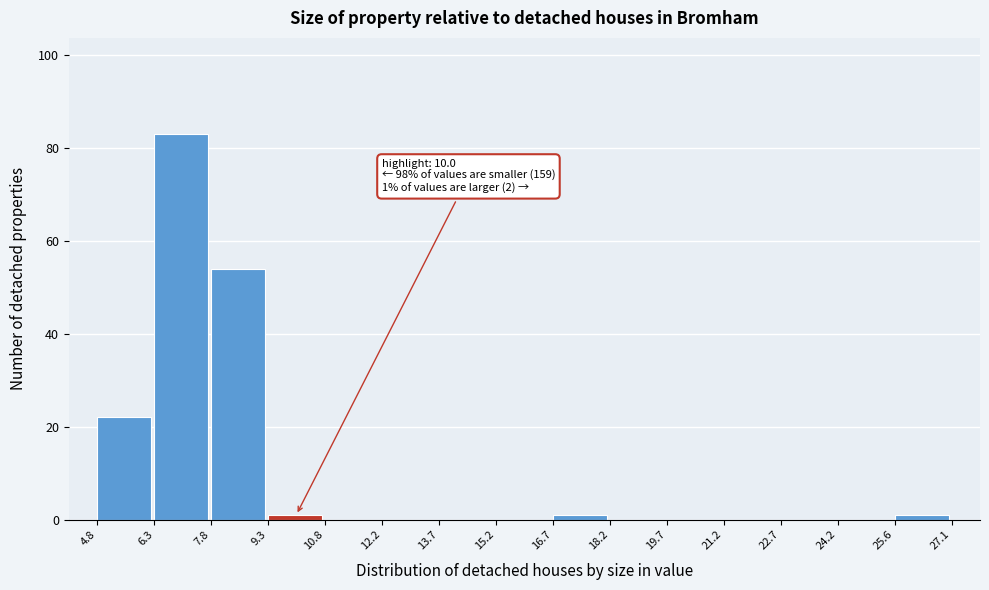

Over which range of the x-axis is the bar tallest?

6.3 to 7.8